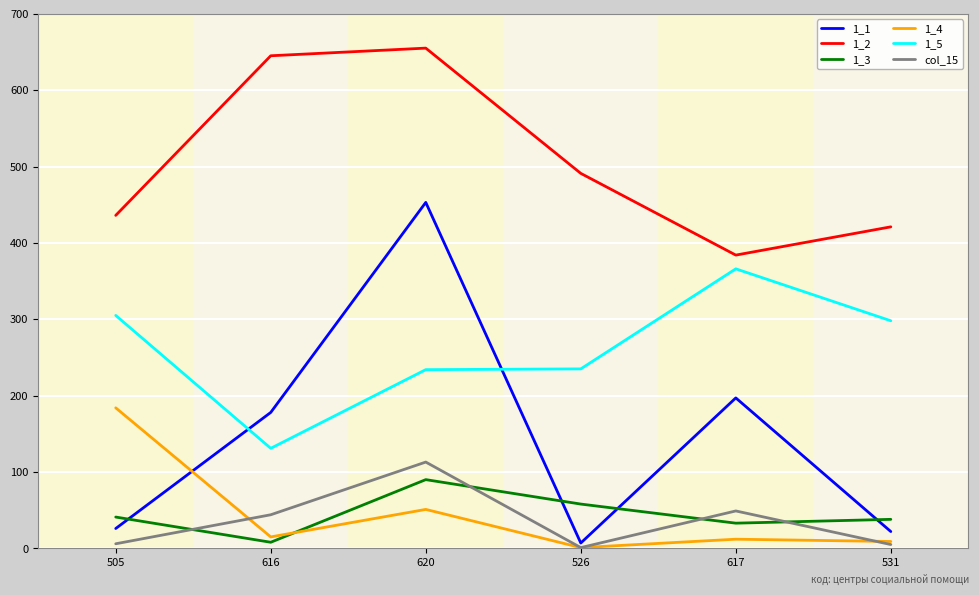

True or false: 1_2 and 1_1 cross at least once.

False